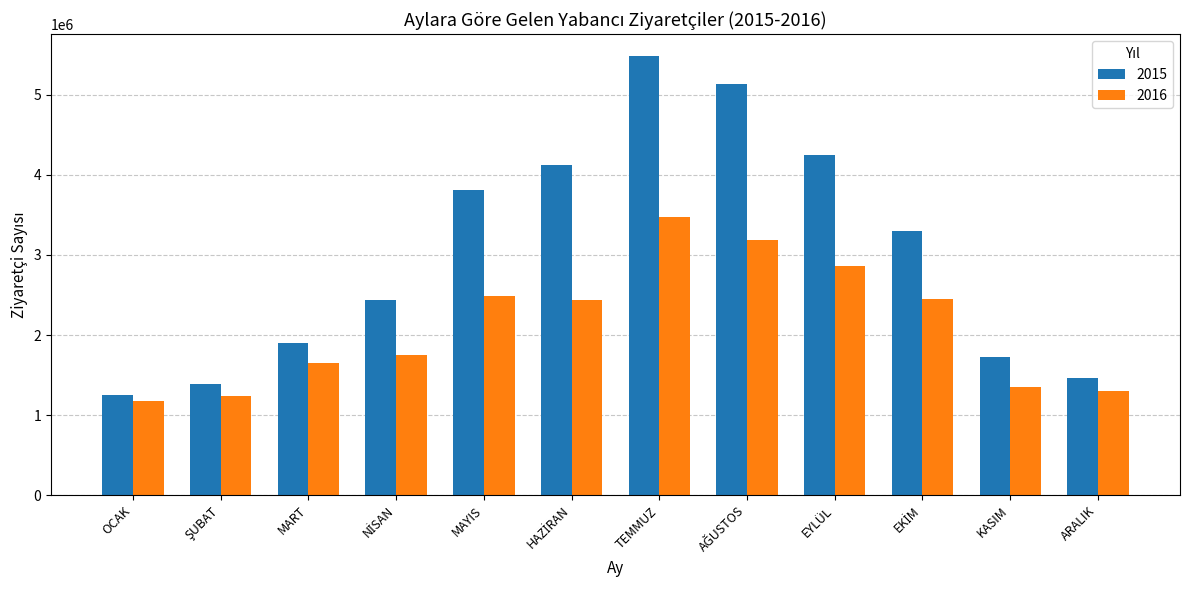

True or false: 2016 has a value of 293726 at KASIM.

False